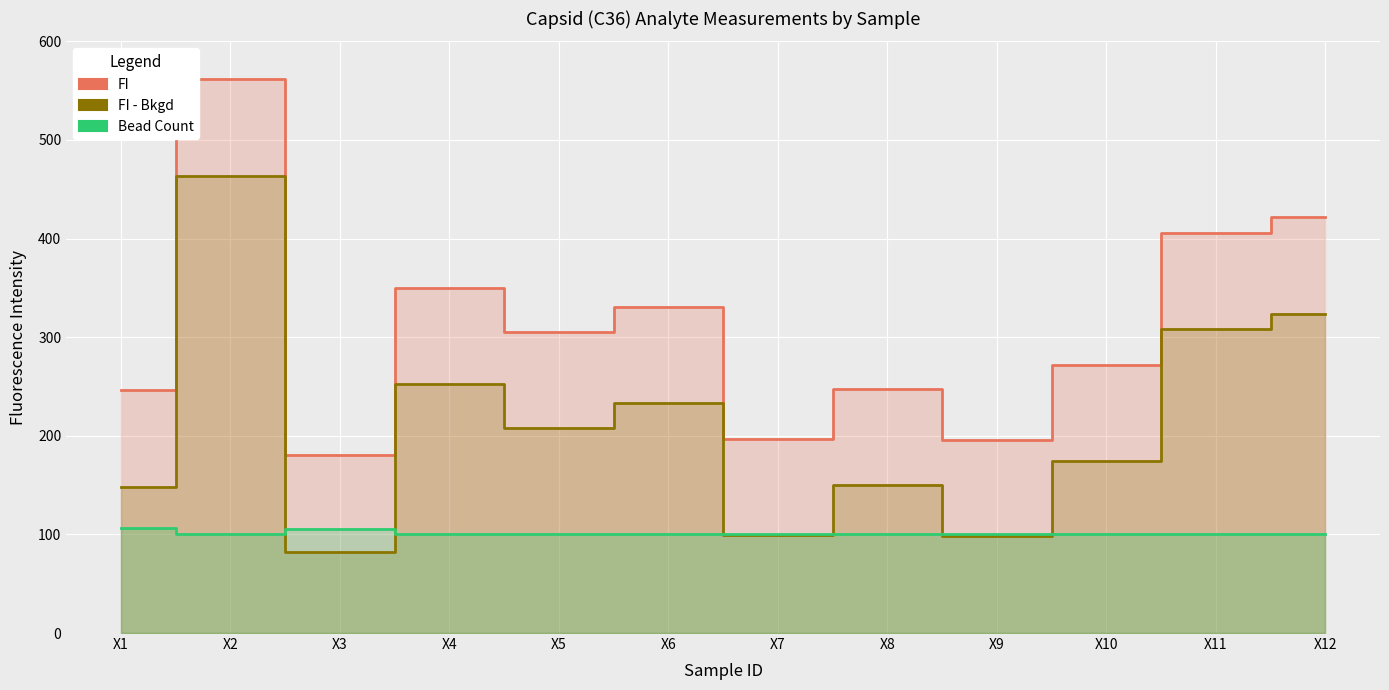

At how many categories does at least one series exceed 242?

9